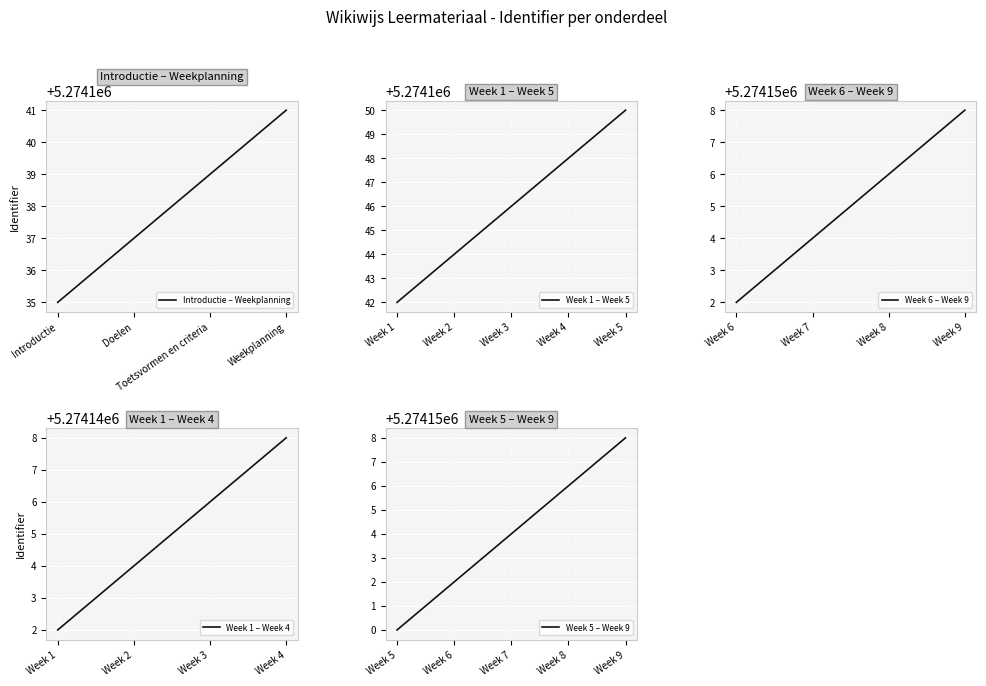

What is the change in value from Week 3 to Week 5?

+4